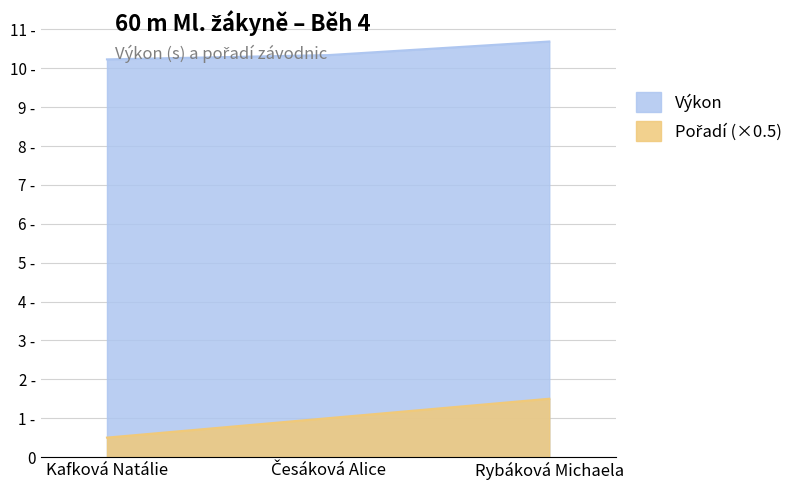

At how many categories does at least one series exceed 5?

3